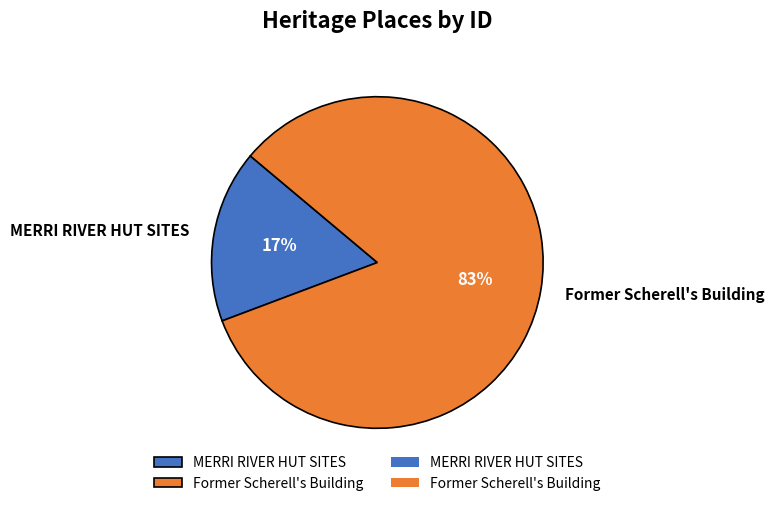

Which slice is the largest?

Former Scherell's Building